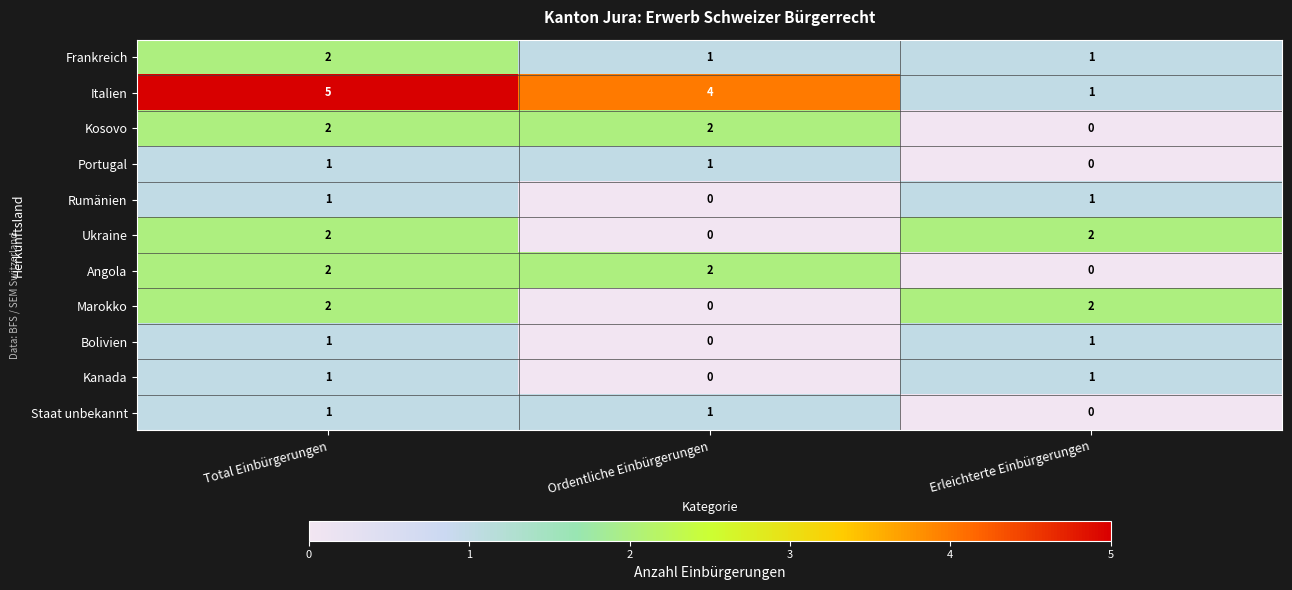

What is the total value across all series at Ordentliche Einbürgerungen?

11